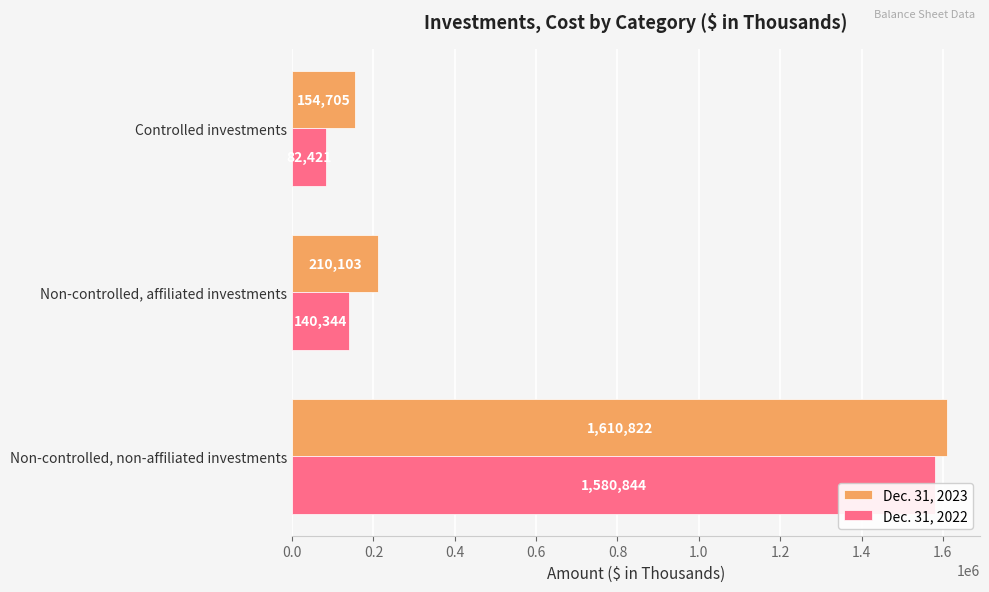

Reading left to right, what are all the values shown in this chart?

Dec. 31, 2023: 1610822	210103	154705
Dec. 31, 2022: 1580844	140344	82421